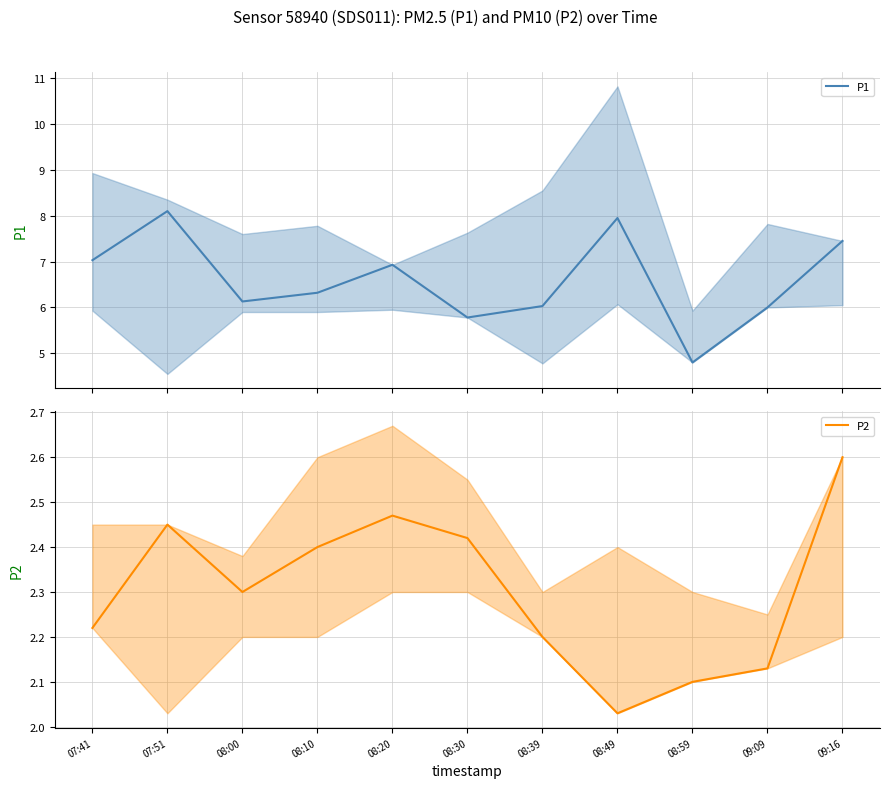

What is the value of the P1 point at the 10th from the left?

6.0